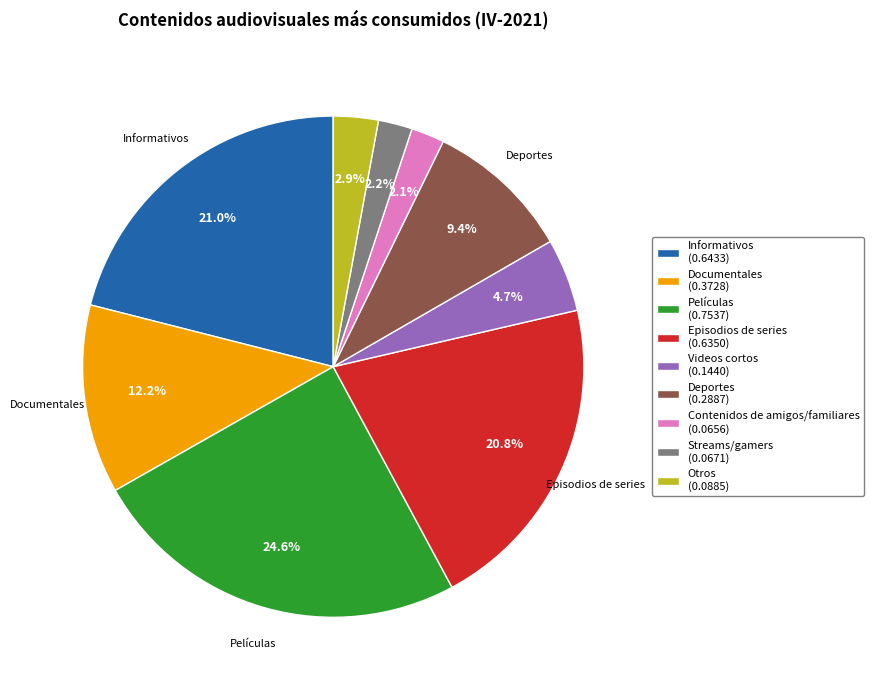

Which has a higher value, Deportes or Documentales?

Documentales